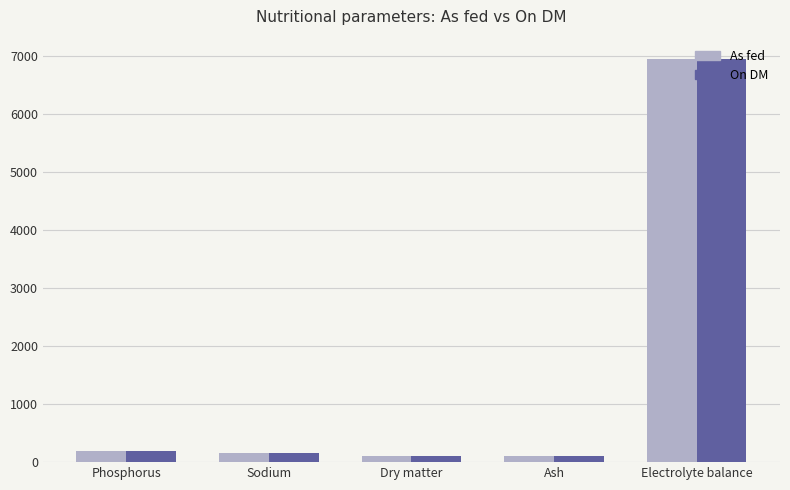

The On DM series shows 160.0 at Sodium. True or false?

True